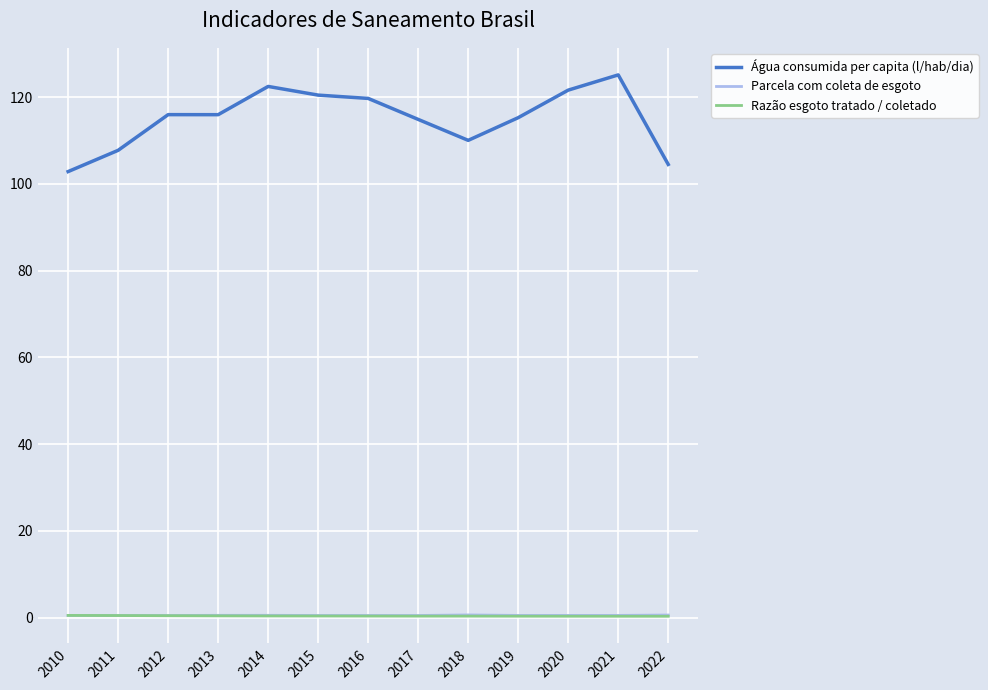

Which series changed the most between 2012 and 2021?

Água consumida per capita (l/hab/dia)